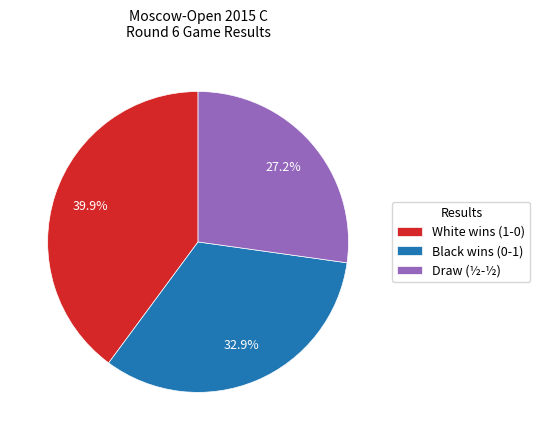

Which slice is the smallest?

Draw (½-½)